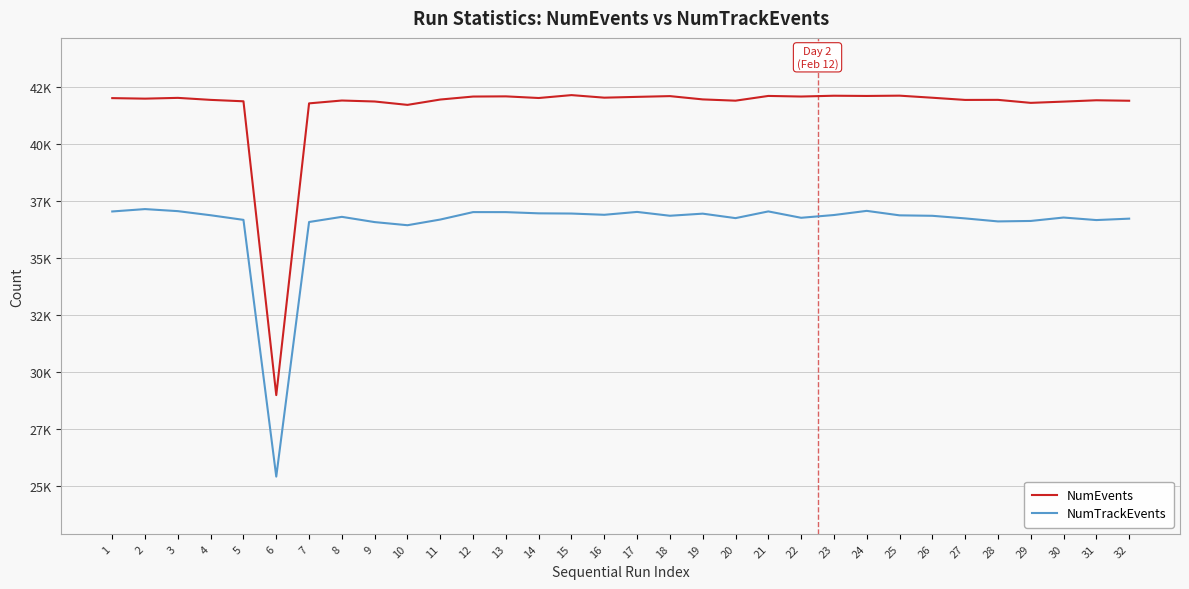

True or false: NumTrackEvents and NumEvents intersect in this chart.

False